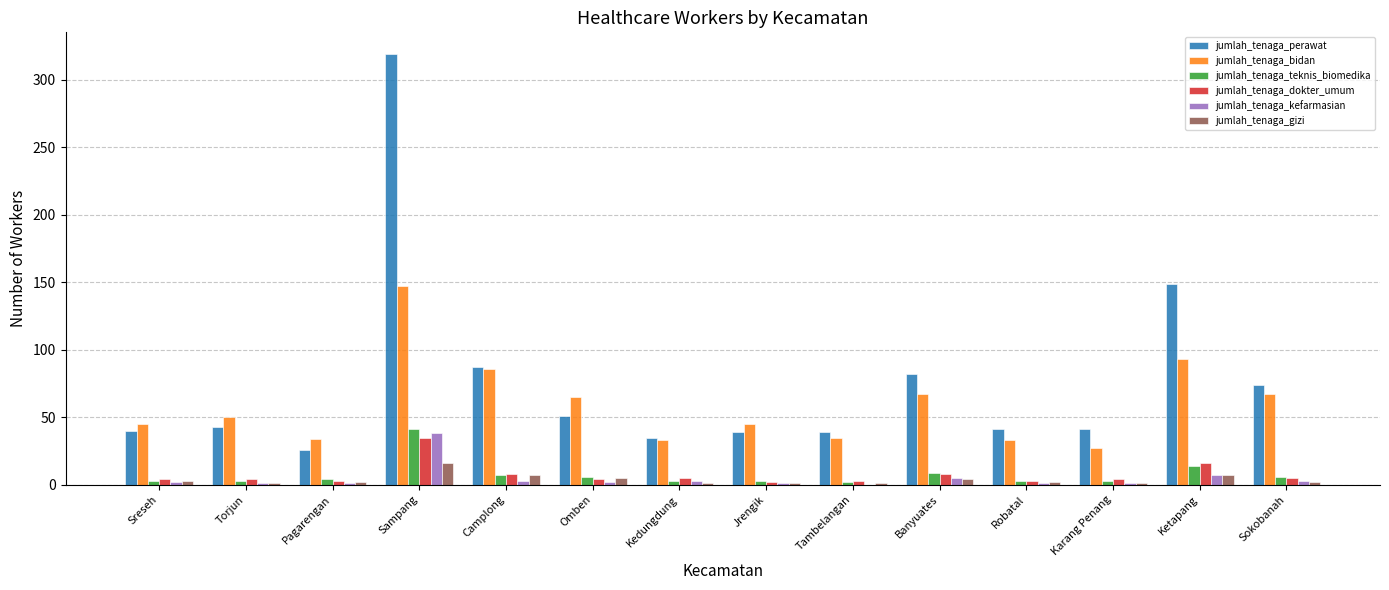

At which label does jumlah_tenaga_perawat reach its peak?

Sampang